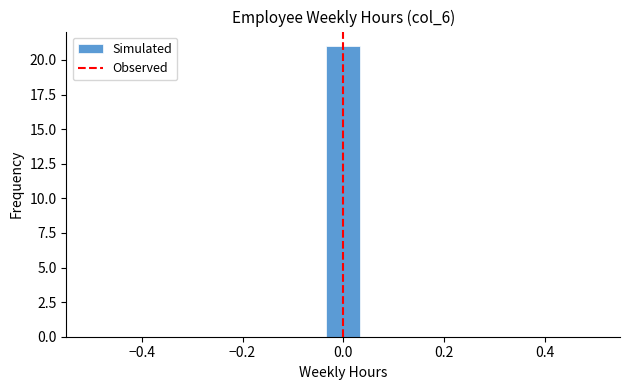

Around what value on the x-axis is the tallest bar? Give the approximate position of its centre, as read against the axis.

0.00